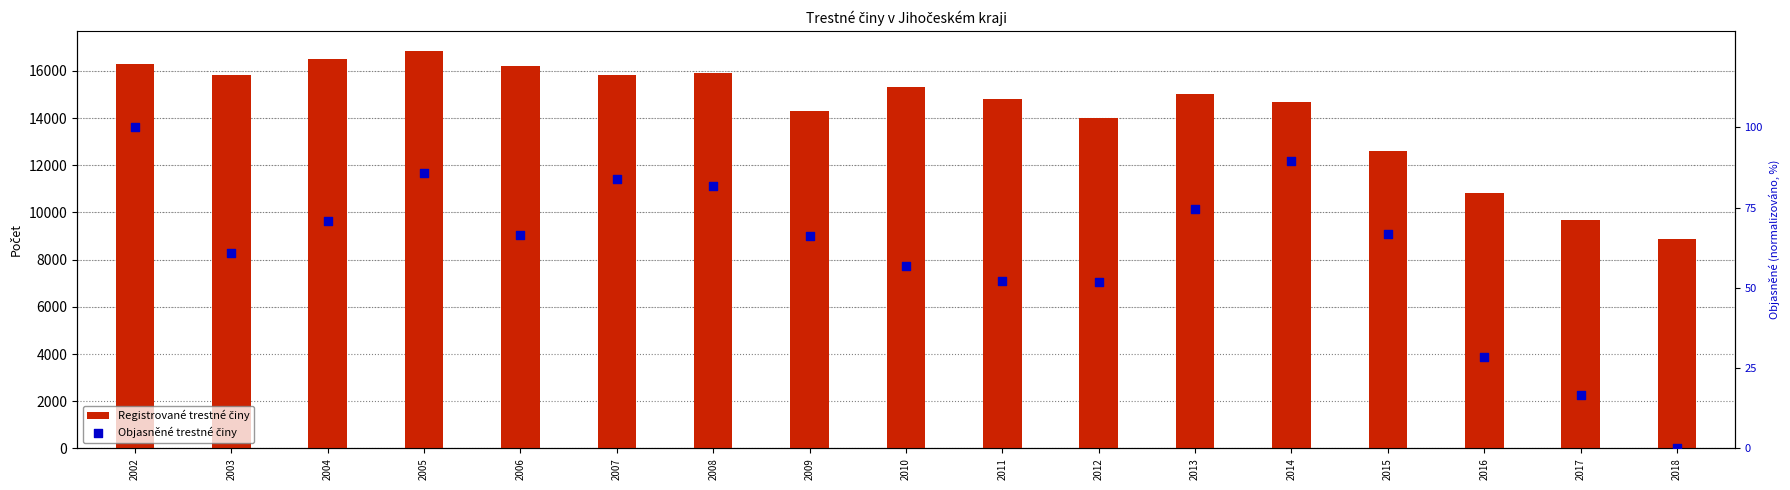

At which category is the sum across all series the highest?

2005